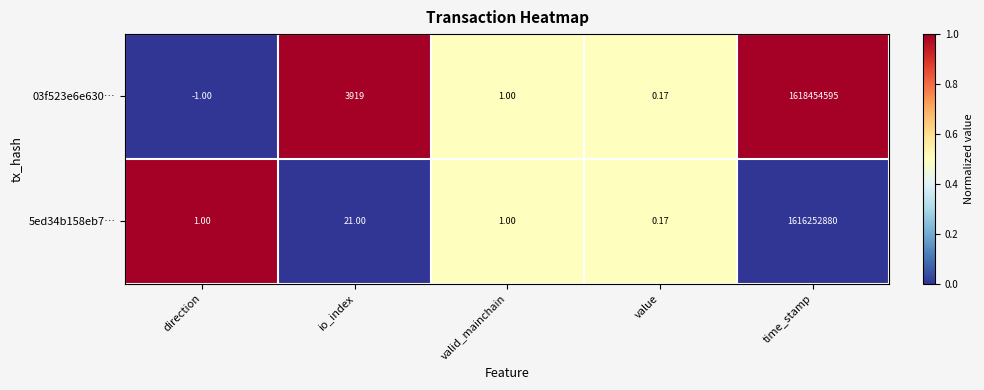

At which label is 03f523e6e630… closest to 809227297?

io_index